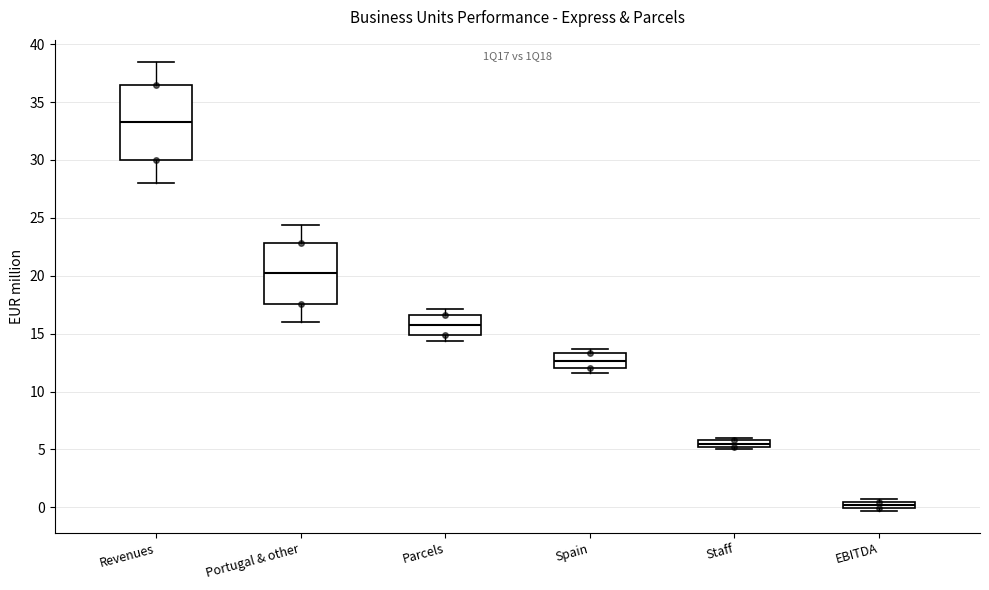

Which box's median line is the highest?

Revenues